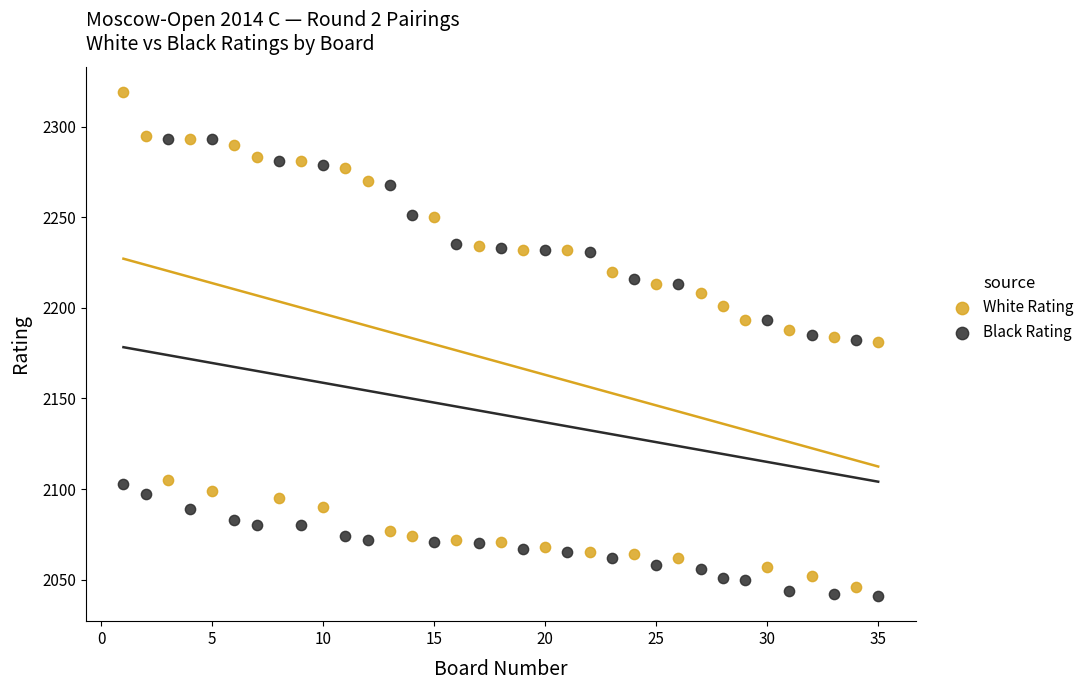

Which series has the widest spread of Y values?

White Rating